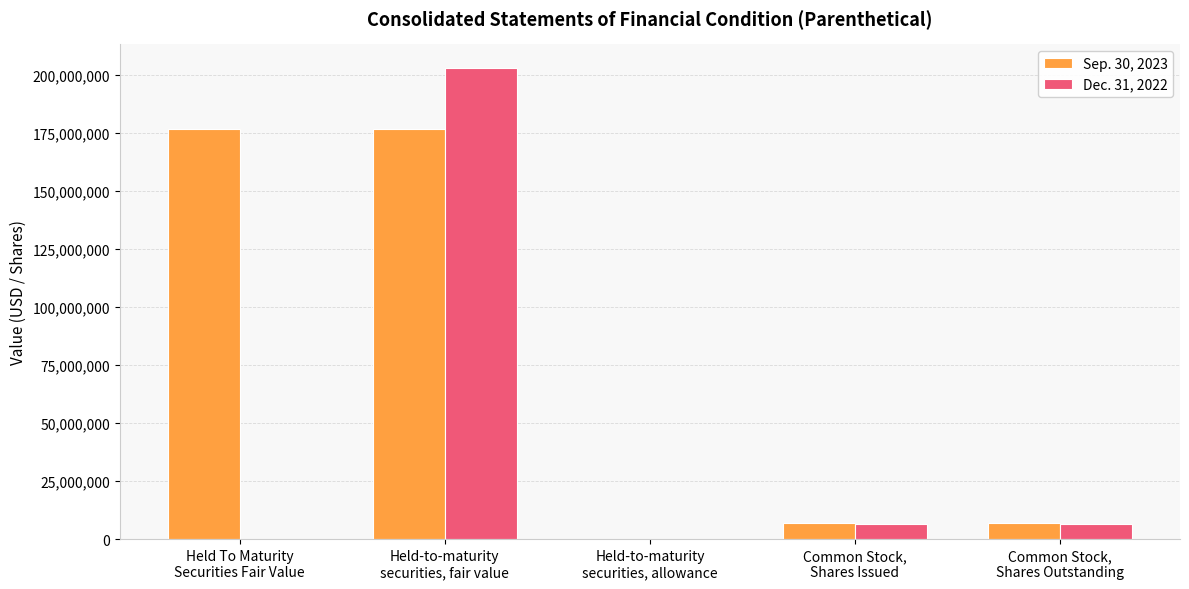

What is the spread (max minus min) of values at Common Stock,
Shares Issued?

48742